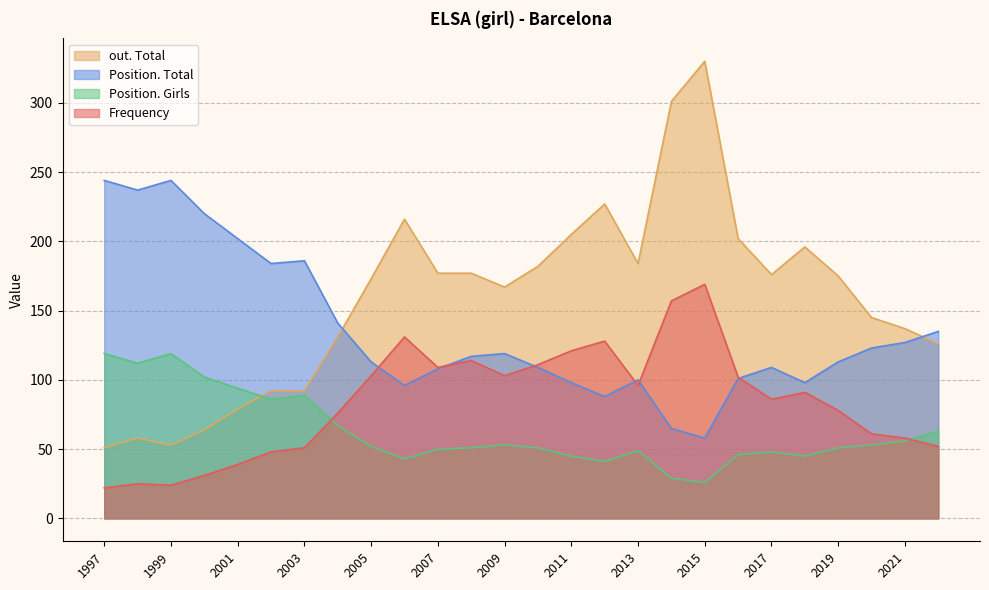

At which label does Position. Total reach its peak?

1999